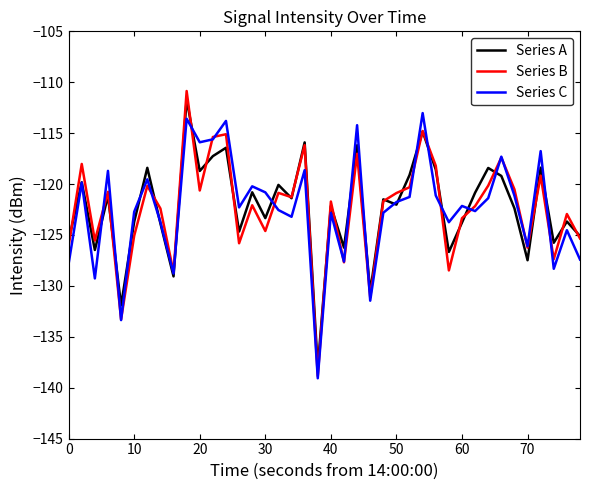

What is the minimum value shown in the chart?

-139.1